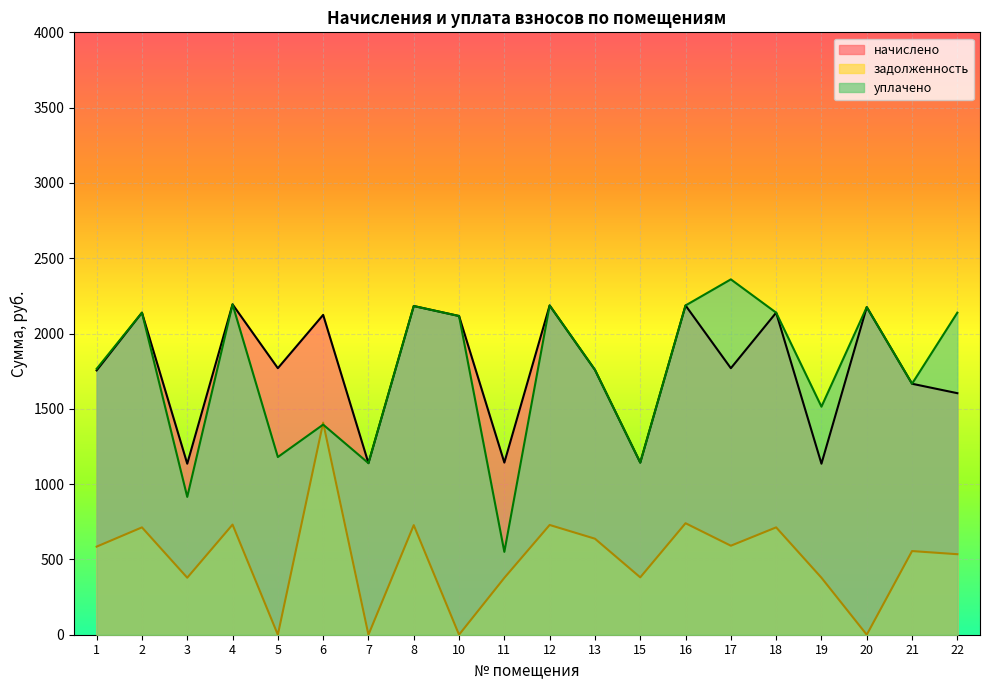

What is the difference between the second highest and second lowest values in the задолженность series?

740.4